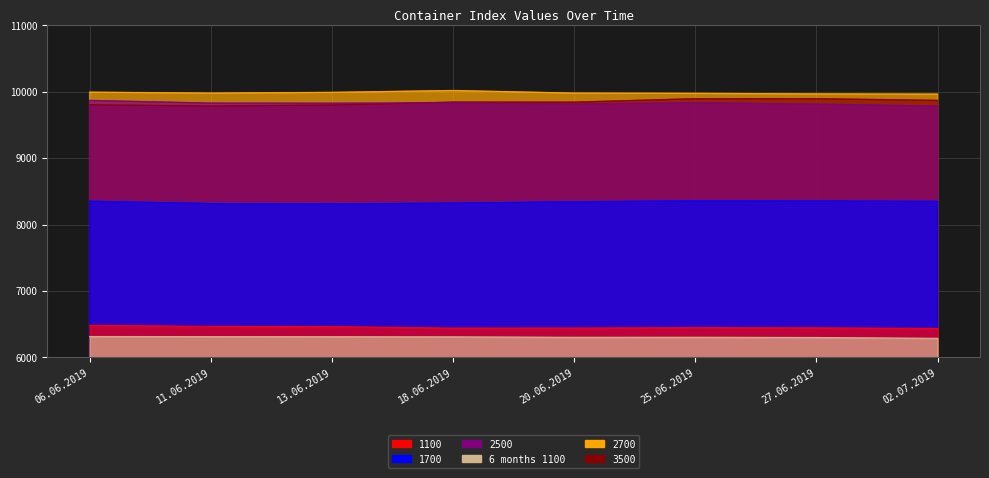

Count the number of categories in the chart.

8